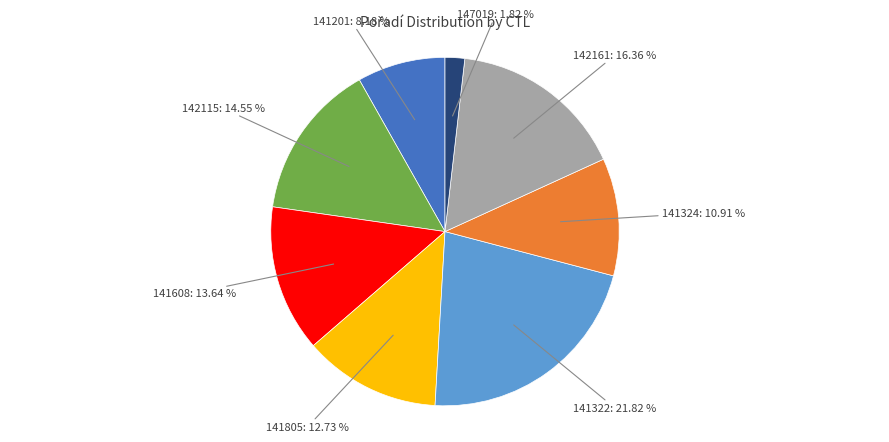

Which category has the biggest portion of the pie?

141322: 21.82 %